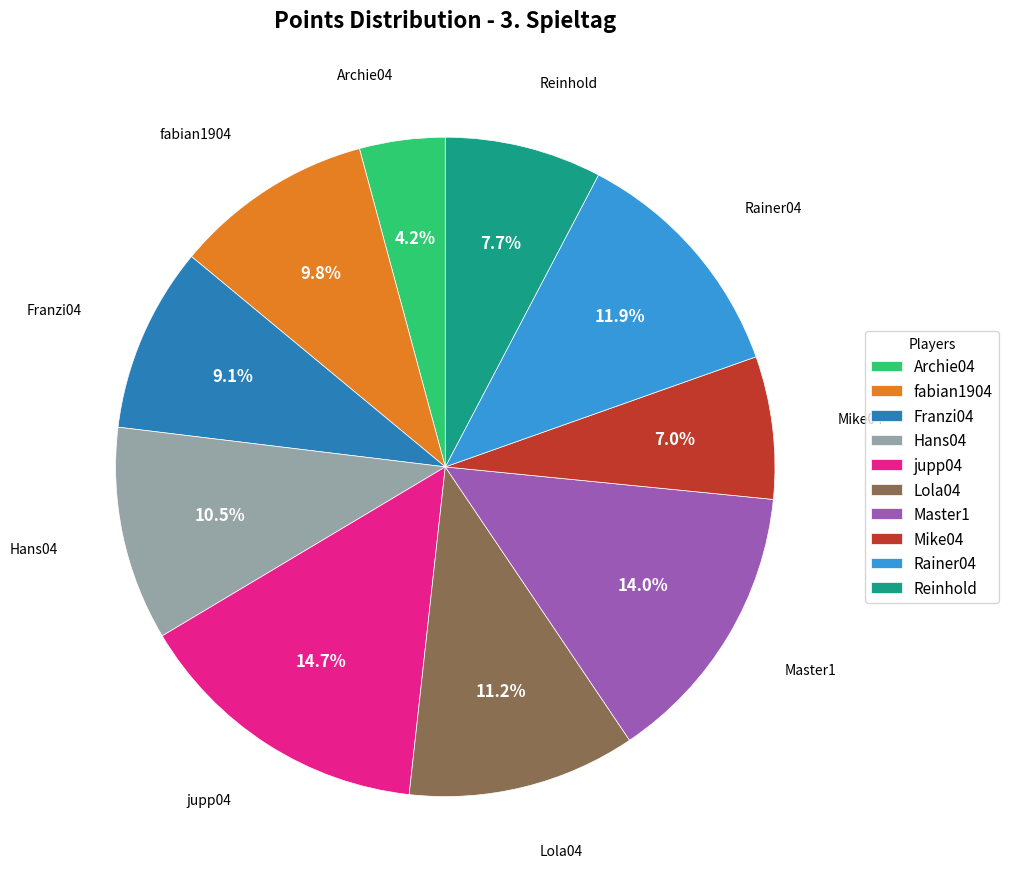

True or false: Lola04 accounts for 20% of the total.

False